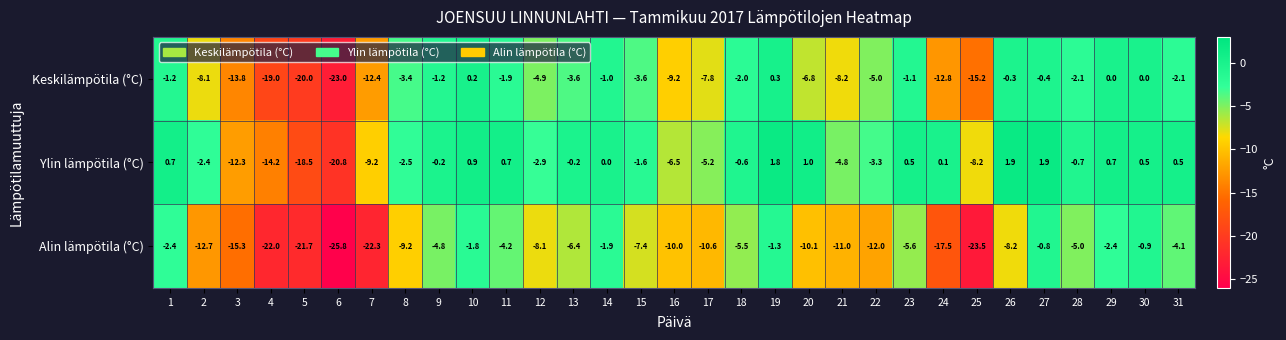

The value of Alin lämpötila (°C) at 31 is -5.5. True or false?

False